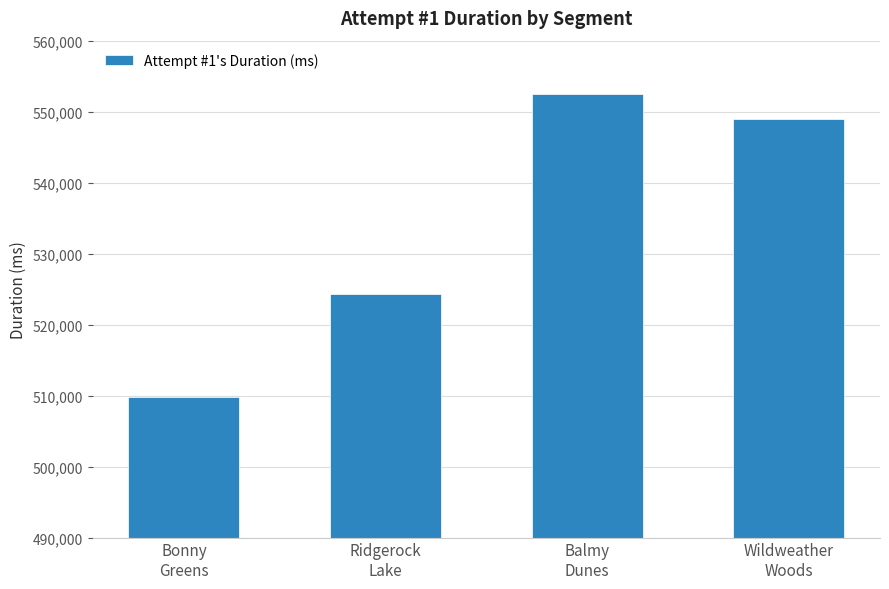

How many bars are there in total?

4